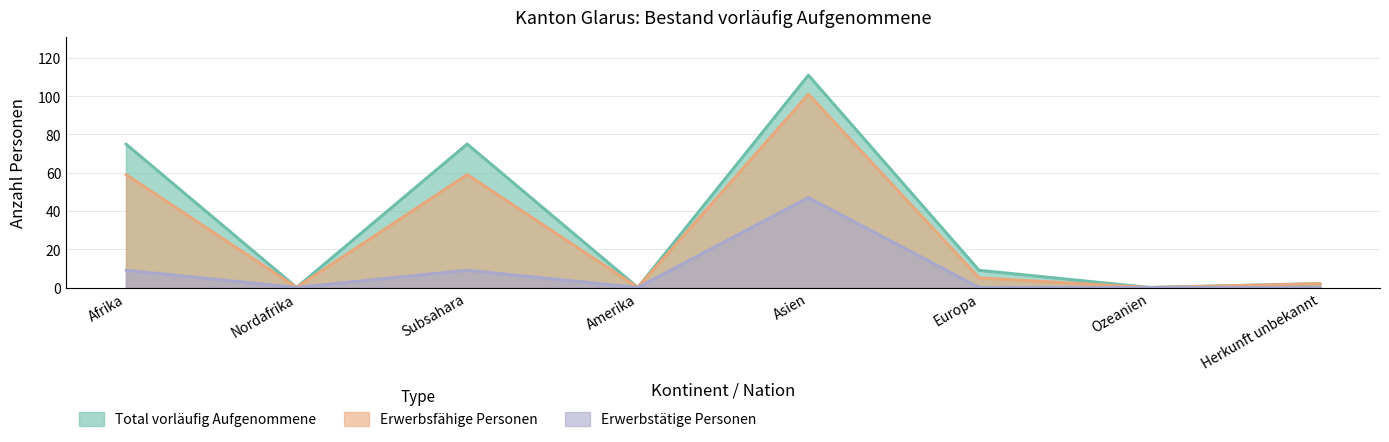

Where does the Erwerbsfähige Personen series first go above 5?

Afrika